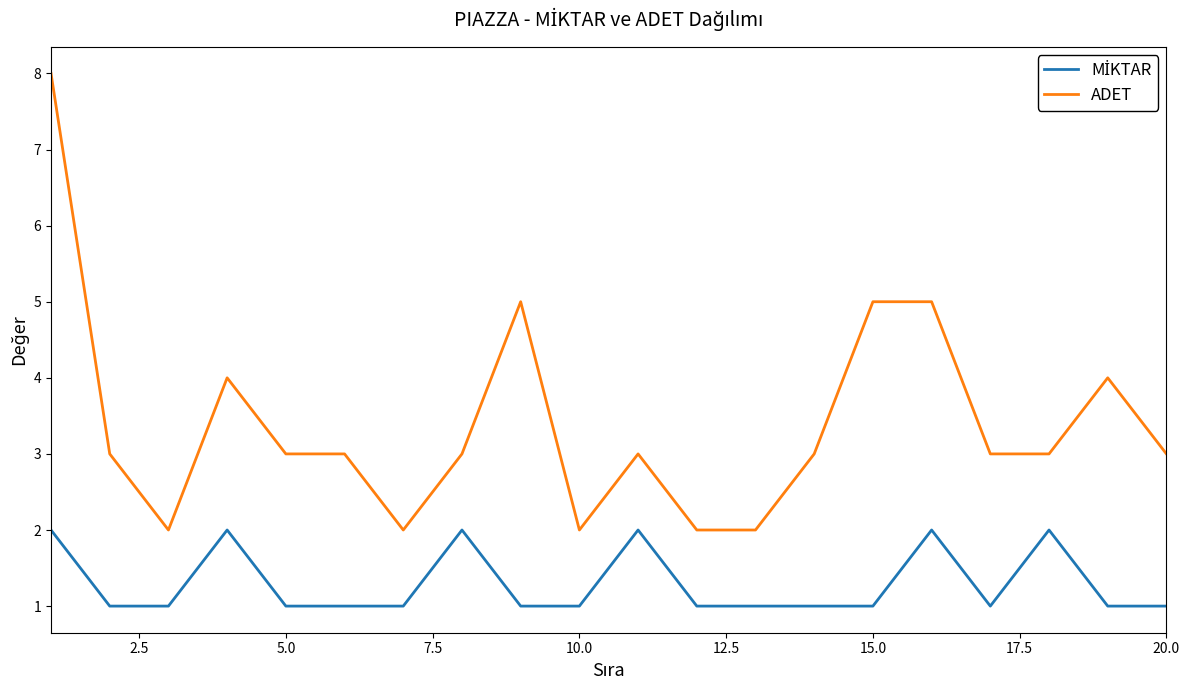

Which series has the largest range (max minus min)?

ADET